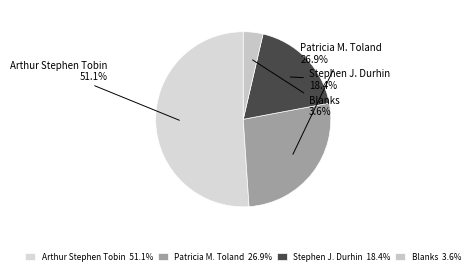

To the nearest percent, what portion does Patricia M. Toland represent?

27%